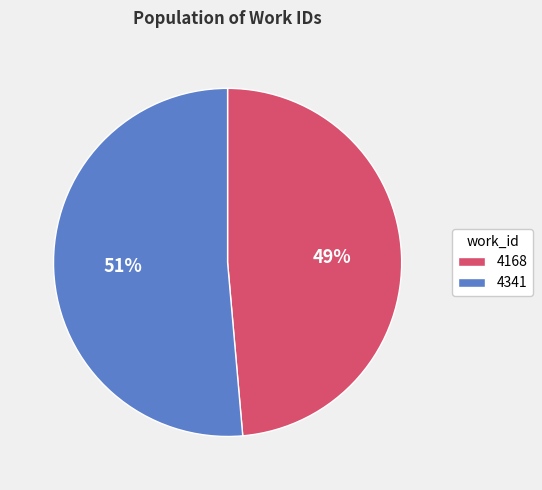

To the nearest percent, what percentage of the pie is 4168?

49%